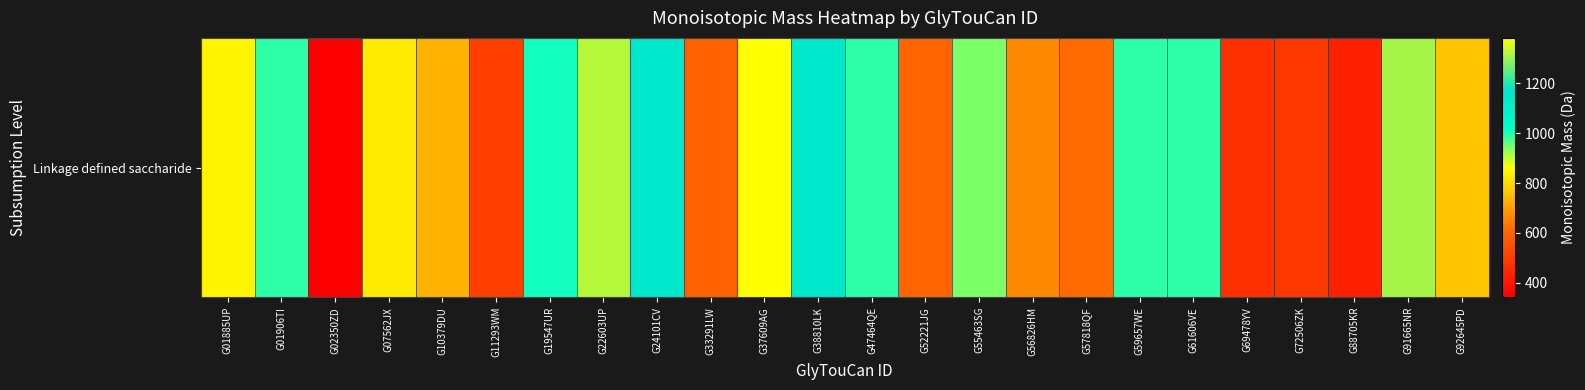

Approximately how many times larger is the value at G38810LK compared to G61606VE?

1.2